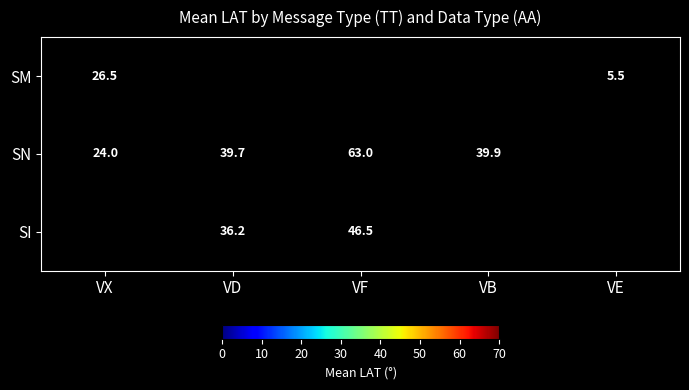

Is it true that SI equals 80.4 at VF?

False